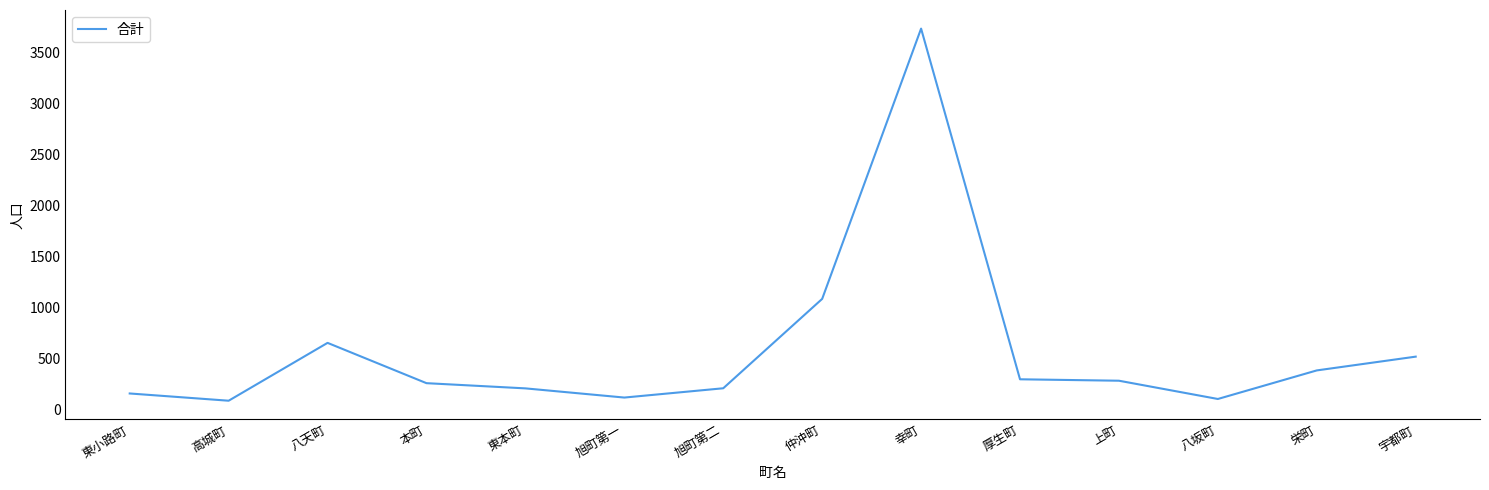

The value at 宇都町 is 787. True or false?

False